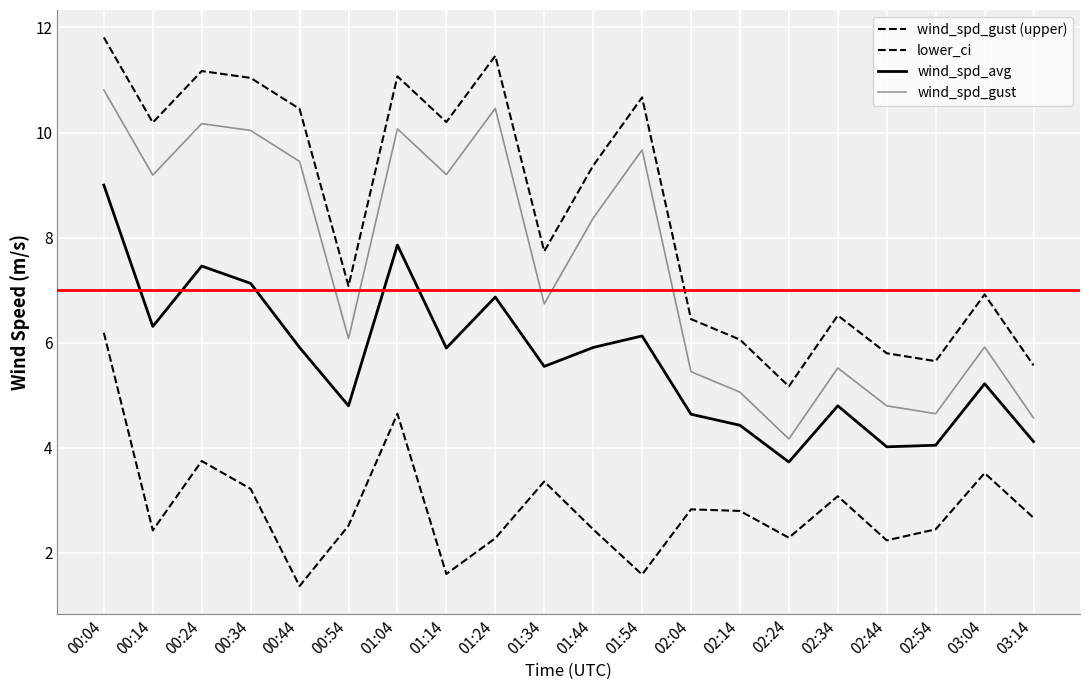

Is this an area chart (filled region under the line)?

No